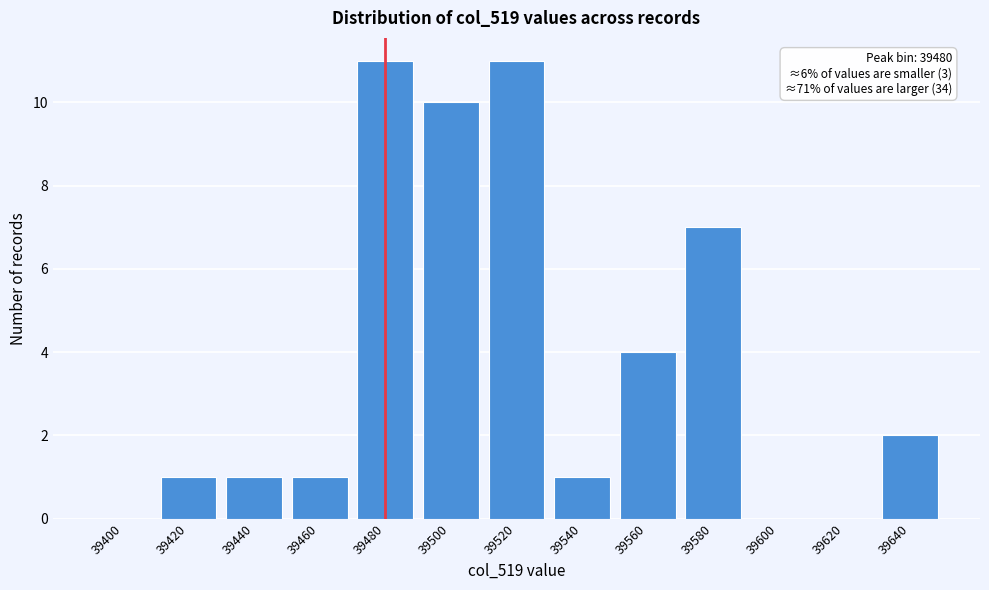

Reading left to right, what are all the values shown in this chart?

39400=0	39420=1	39440=1	39460=1	39480=11	39500=10	39520=11	39540=1	39560=4	39580=7	39600=0	39620=0	39640=2